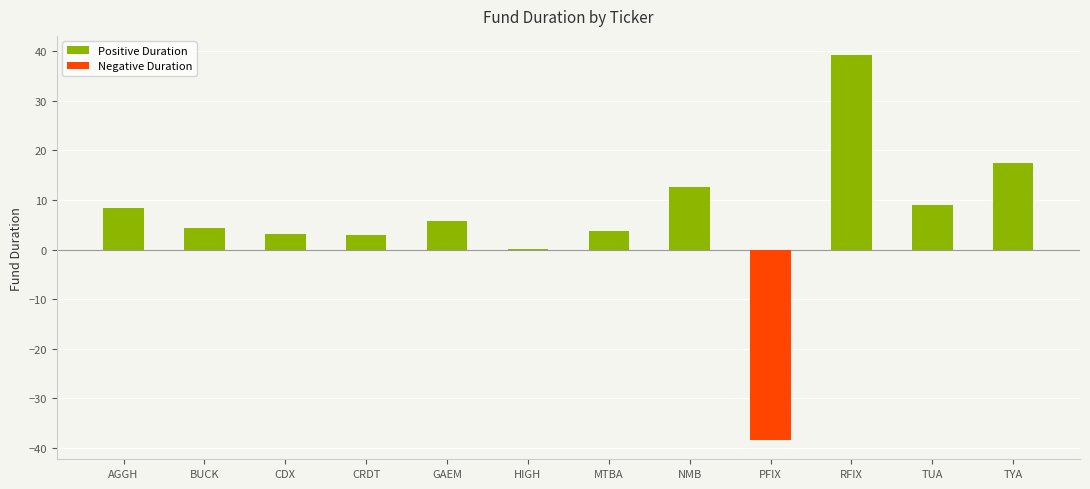

What is the sum of all values?

68.6